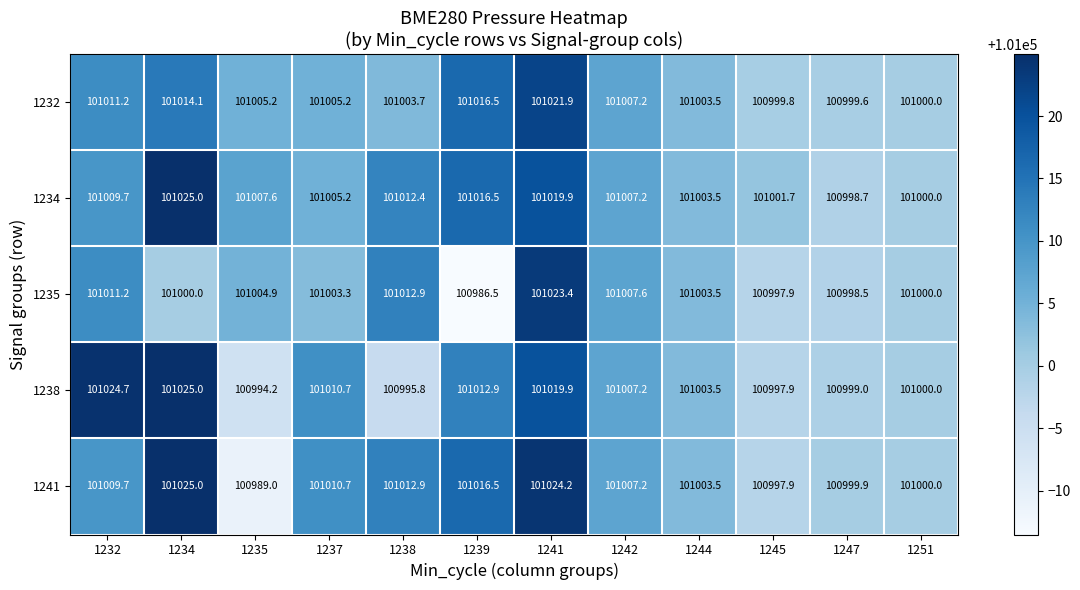

List the labels in order of 1238 value, largest first.

1234, 1232, 1241, 1239, 1237, 1242, 1244, 1251, 1247, 1245, 1238, 1235